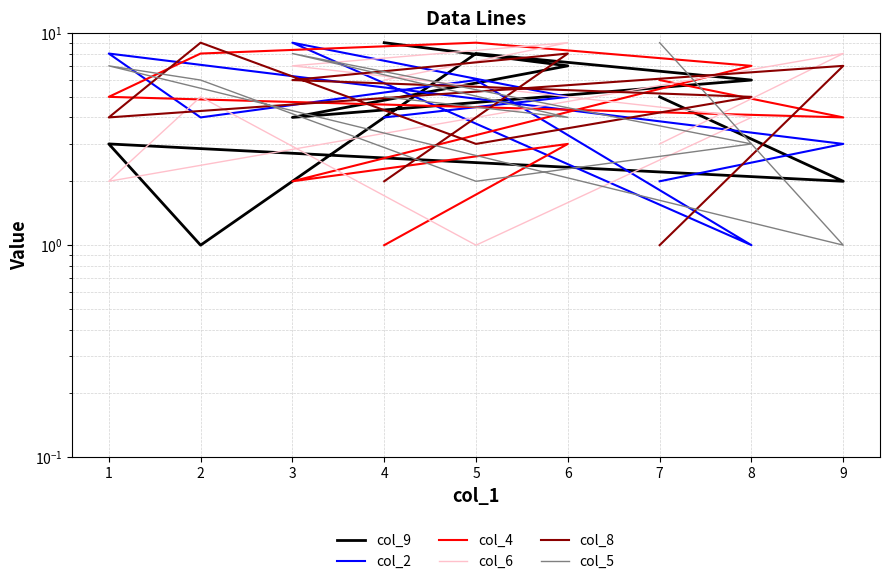

Does the chart display data point markers on the line(s)?

No